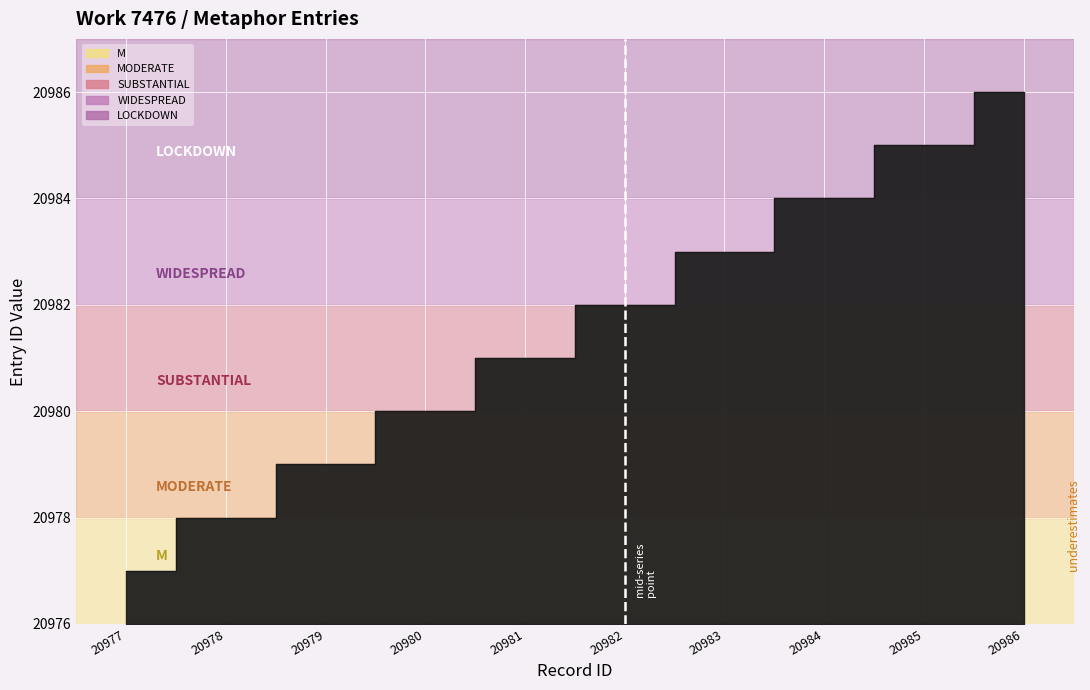

True or false: the data has more than 1 interior local peaks.

False